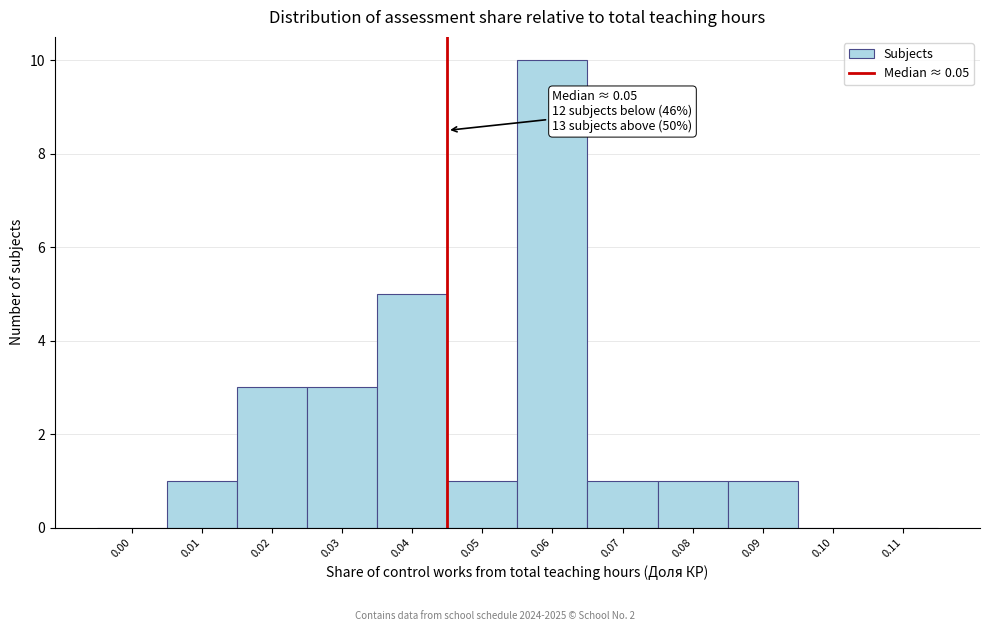

Reading left to right, extract all data points from this chart.

0.00=0	0.01=1	0.02=3	0.03=3	0.04=5	0.05=1	0.06=10	0.07=1	0.08=1	0.09=1	0.10=0	0.11=0